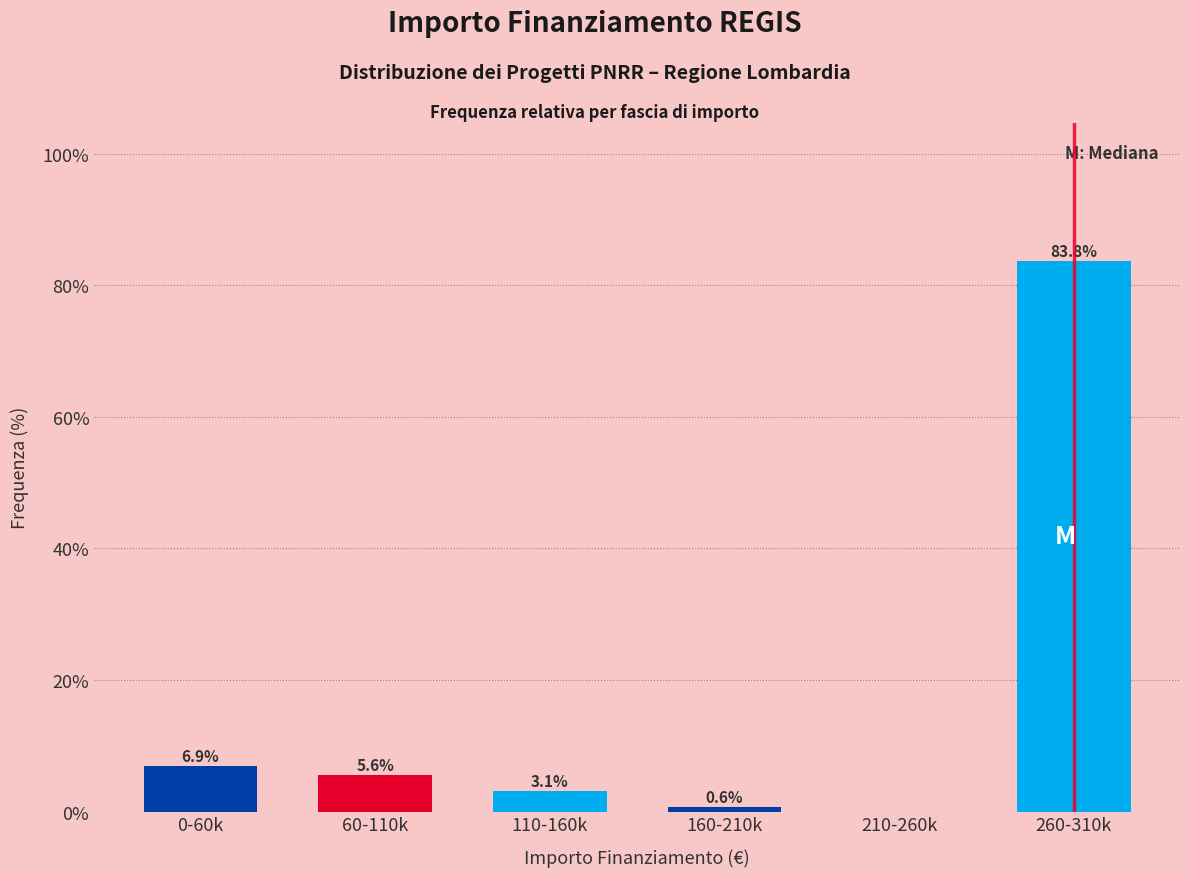

Reading right to left, list all the values displayed in this chart.

260-310k=83.8	210-260k=0.0	160-210k=0.6	110-160k=3.1	60-110k=5.6	0-60k=6.9